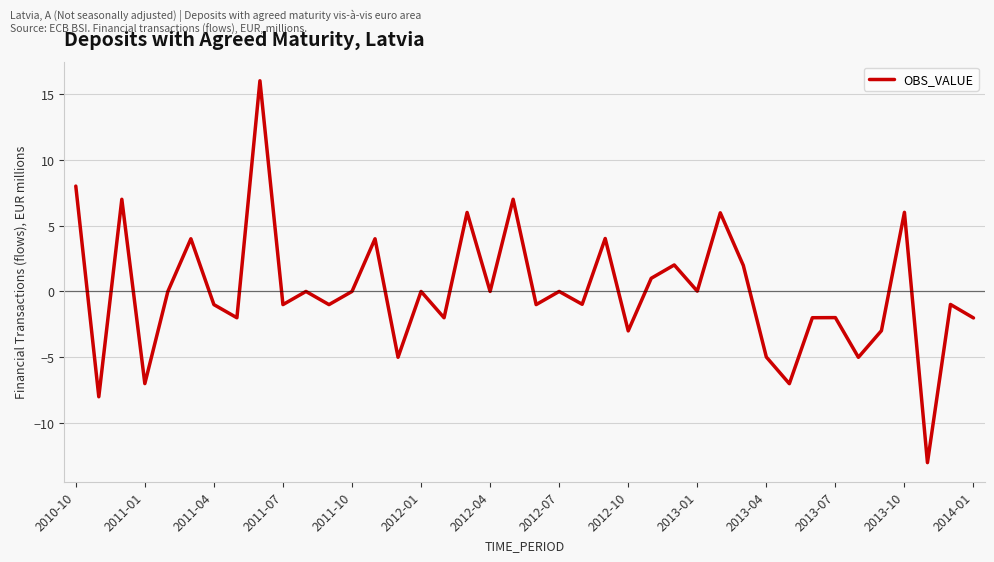

What is the difference between the maximum and minimum values?

29.0